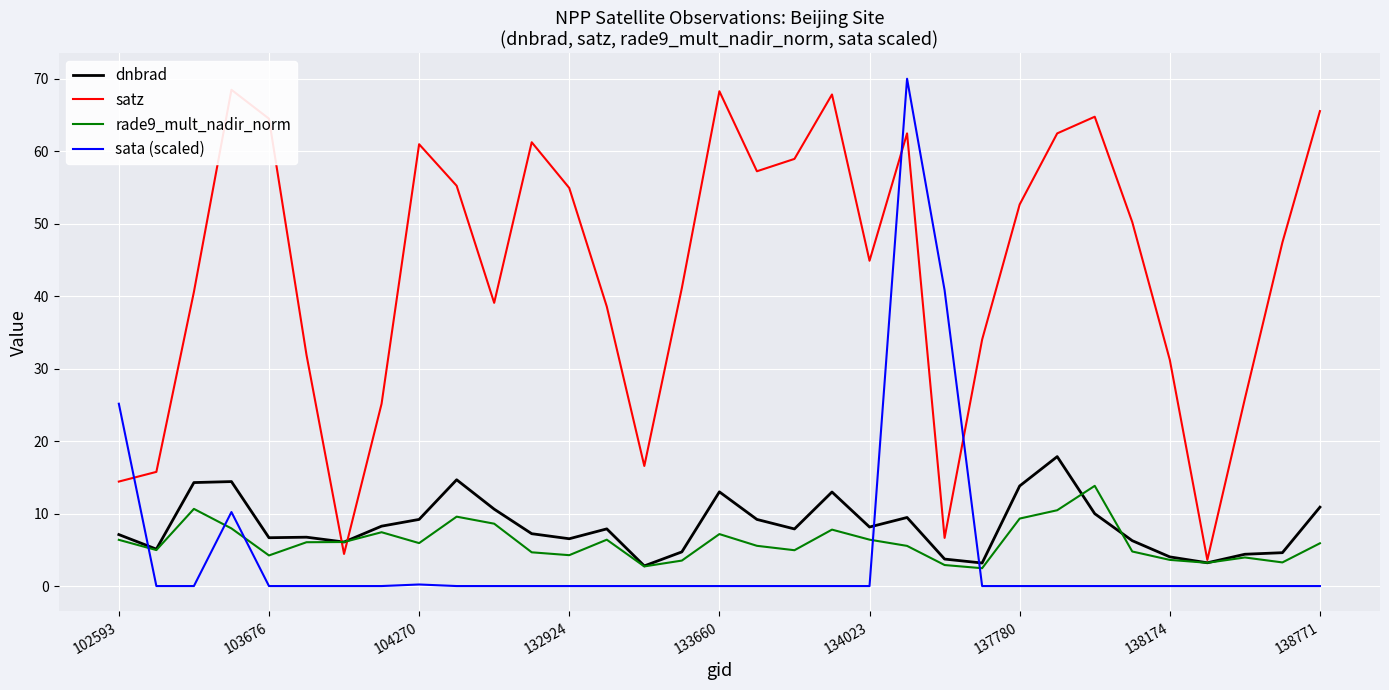

What is the difference between the second highest and second lowest values in the dnbrad series?

11.5